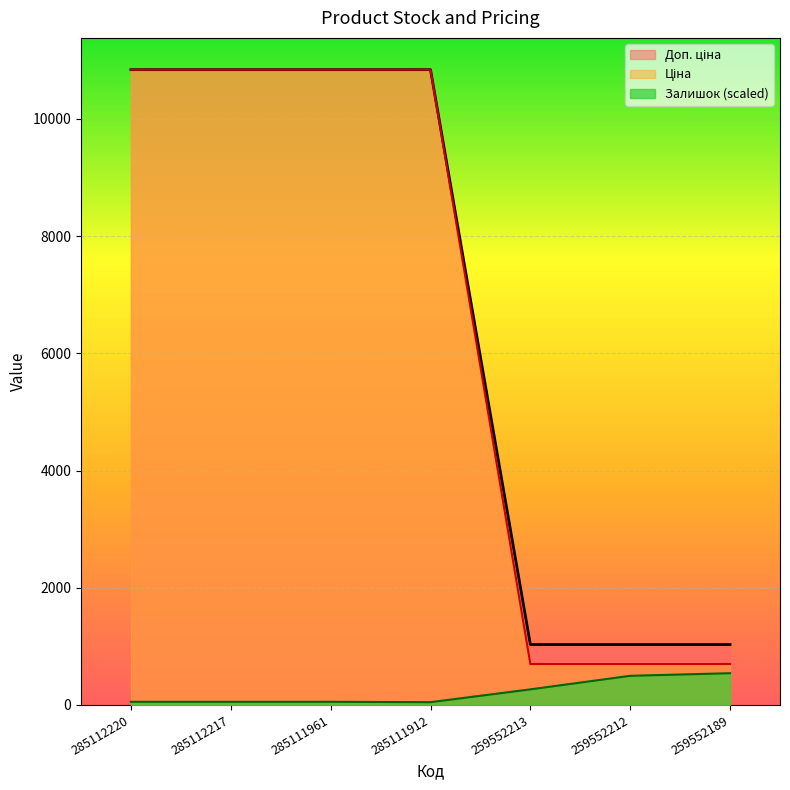

How many lines are shown in the chart?

3